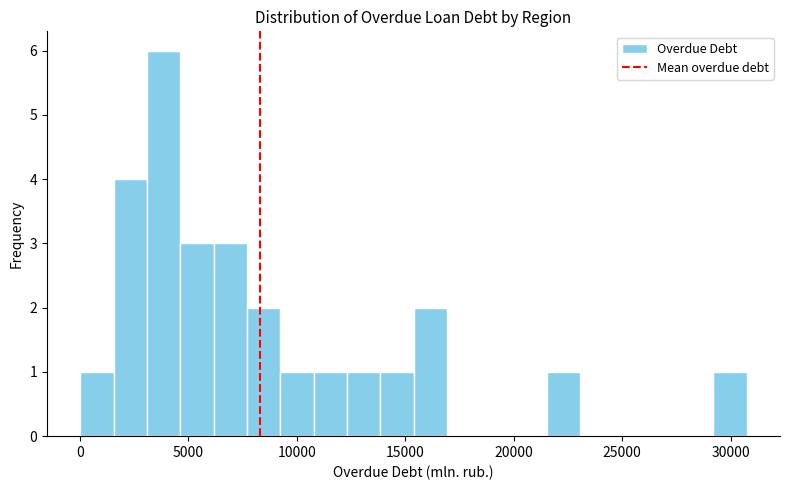

Read against the x-axis, roughly where is the centre of the tallest bar?

4000